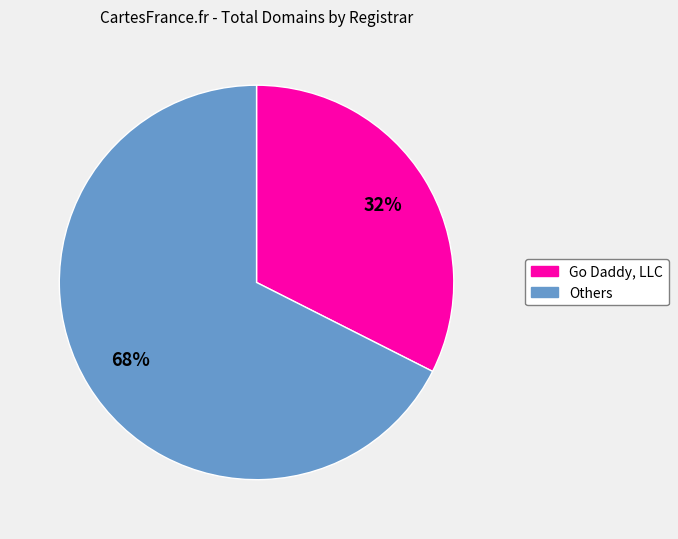

To the nearest percent, what is the average slice percentage?

50%